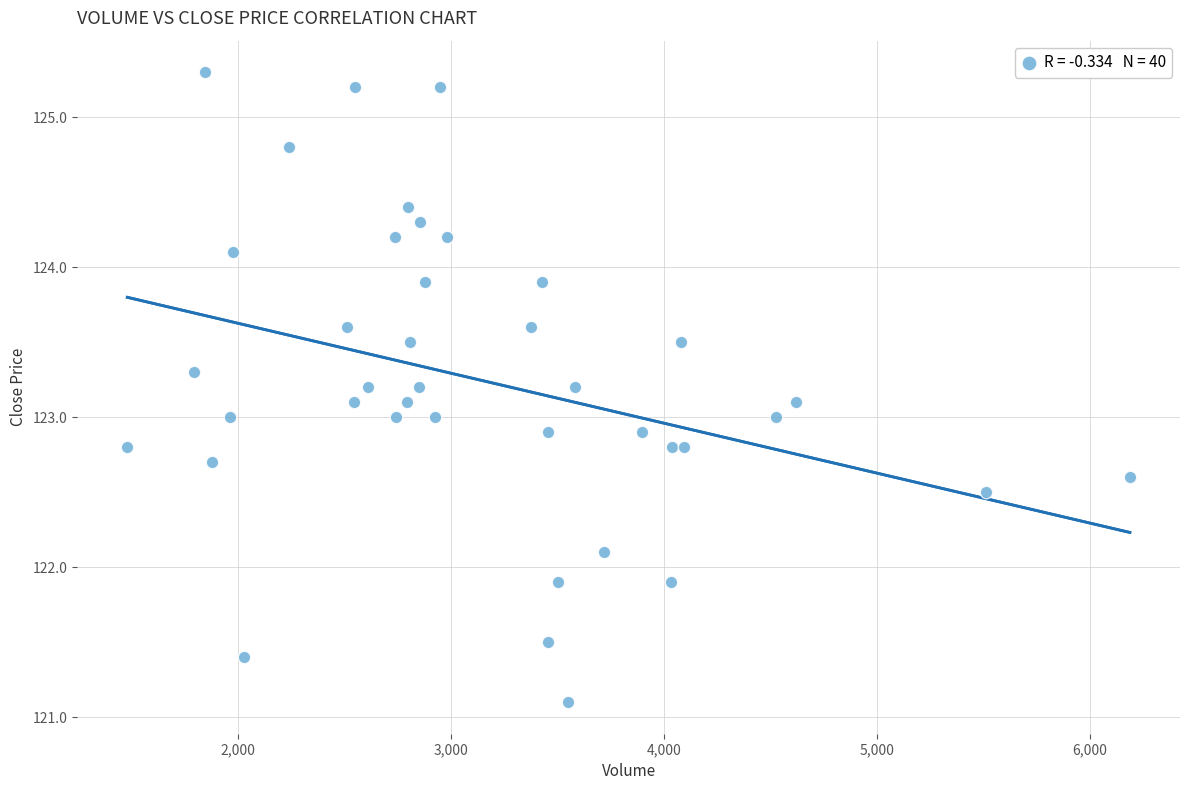

What is the range of Y values (max minus min)?

4.2